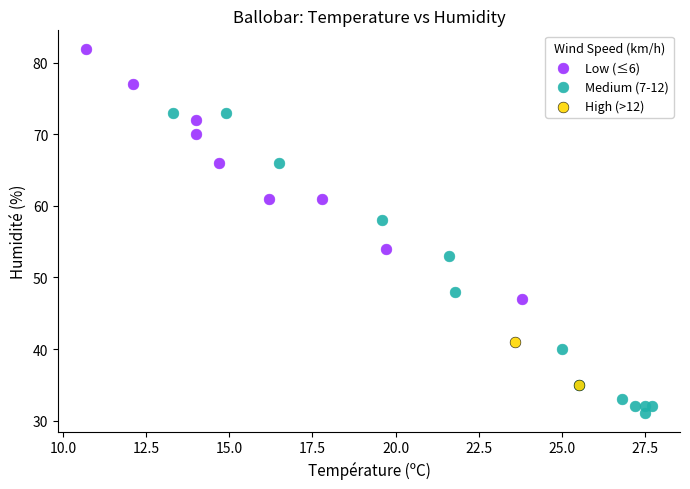

What are all the series names shown in the legend?

Low (≤6), Medium (7-12), High (>12)